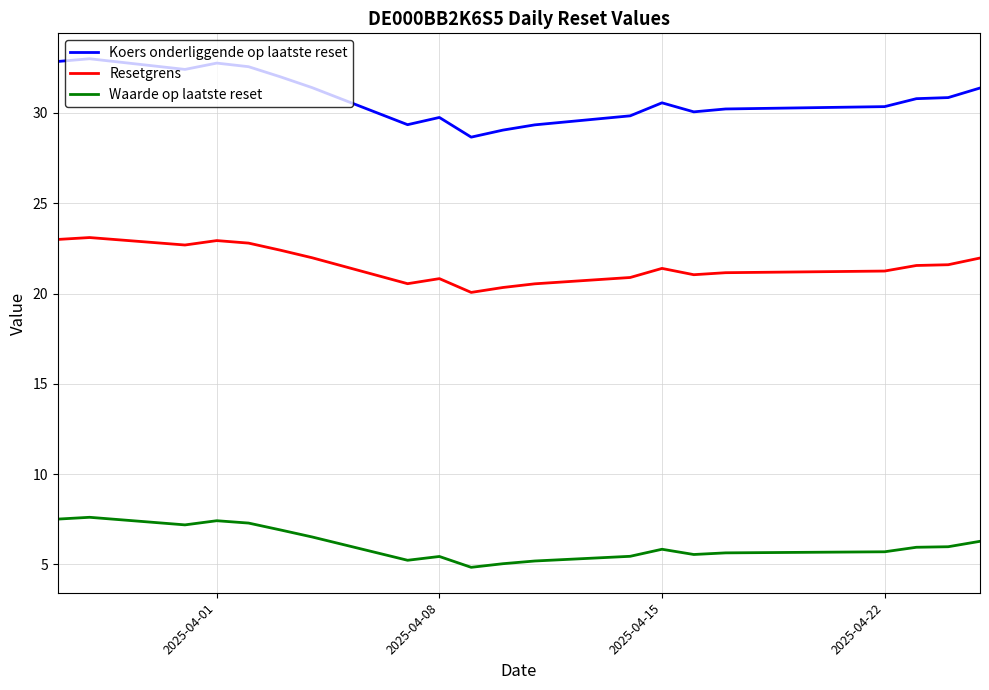

Which series has the largest range (max minus min)?

Koers onderliggende op laatste reset